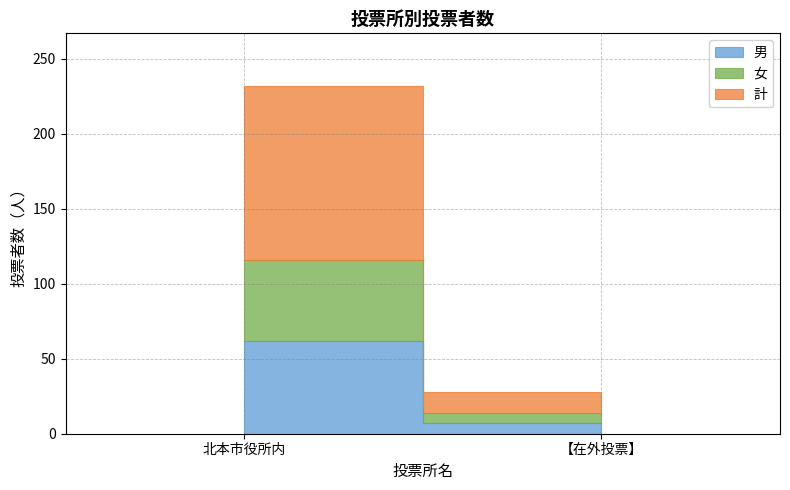

Which series has the widest spread of values?

計